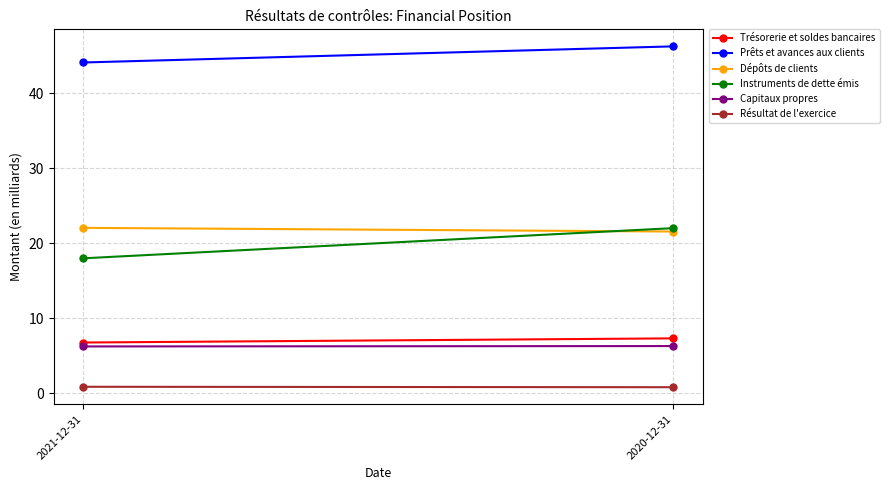

What is the label of the 2nd point from the right?

2021-12-31